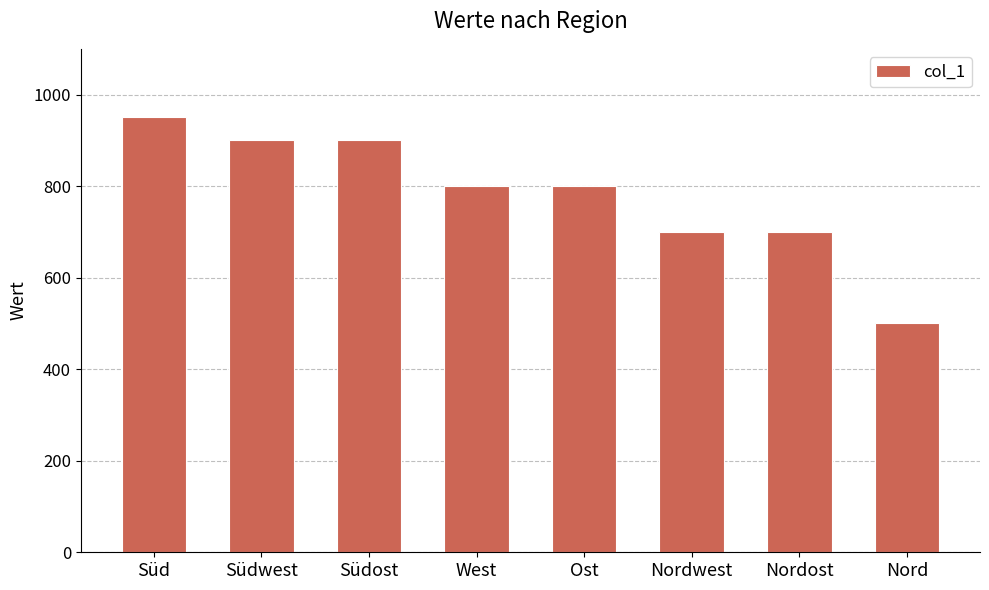

Reading left to right, what are all the values shown in this chart?

Süd=950	Südwest=900	Südost=900	West=800	Ost=800	Nordwest=700	Nordost=700	Nord=500